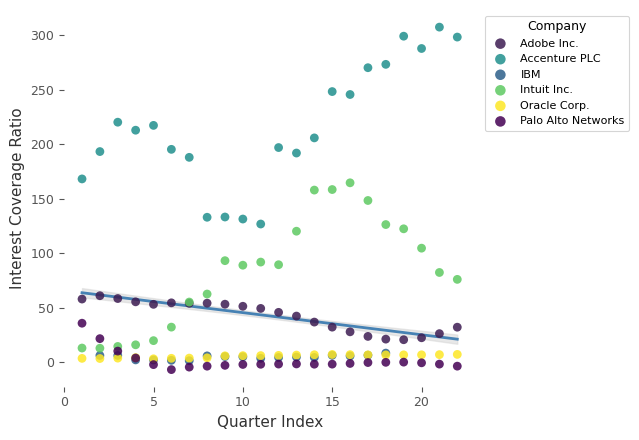

Which series contains the highest Y value?

Accenture PLC